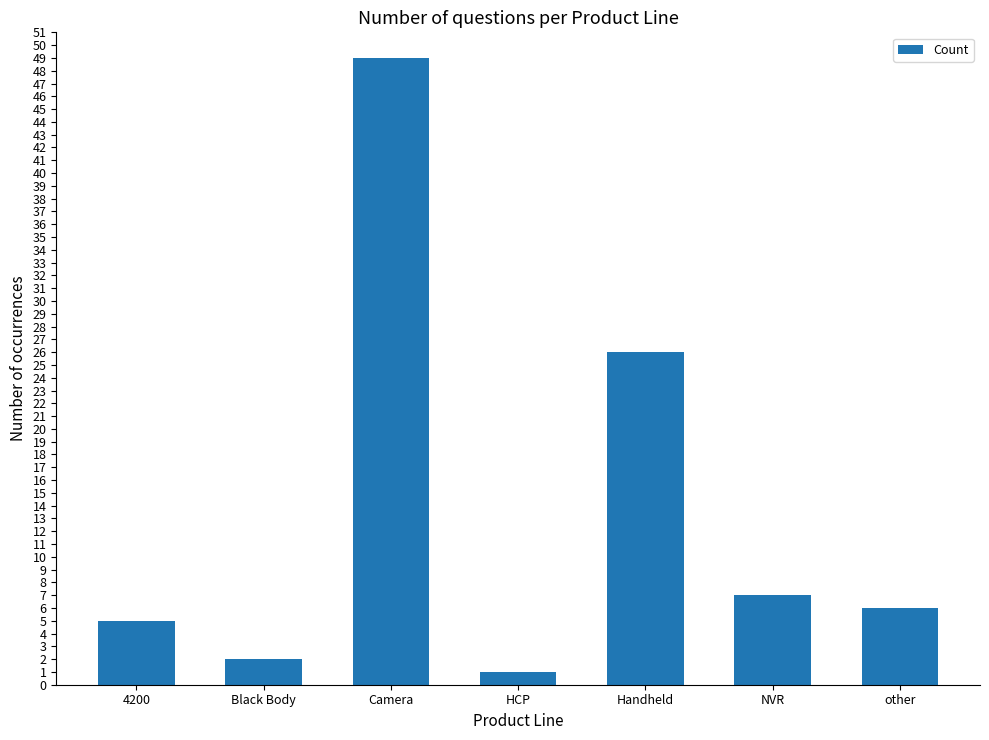

What position from the left is Black Body?

2